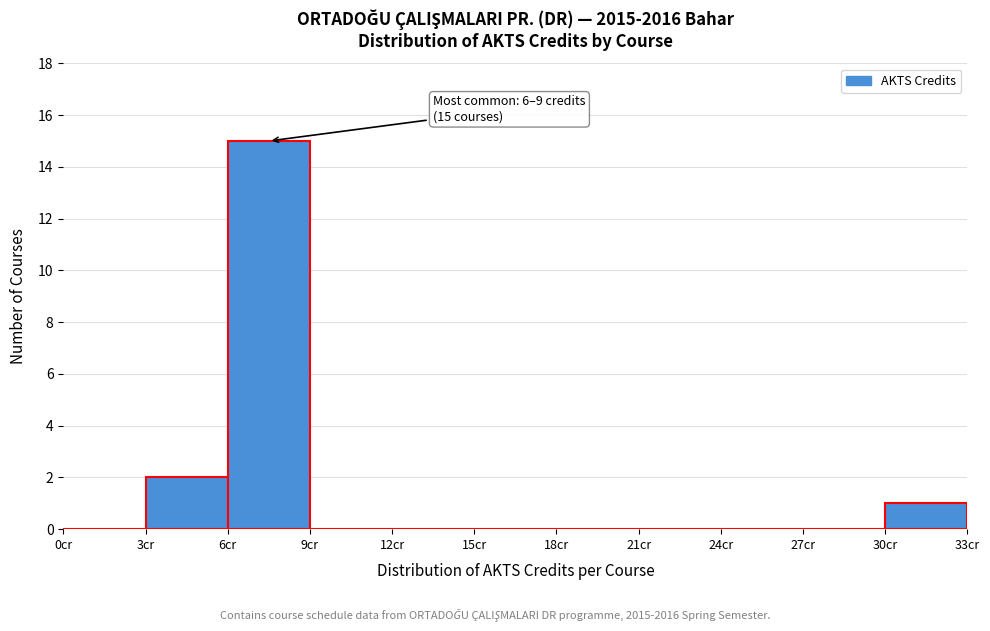

Over which range of the x-axis is the bar tallest?

6 to 9